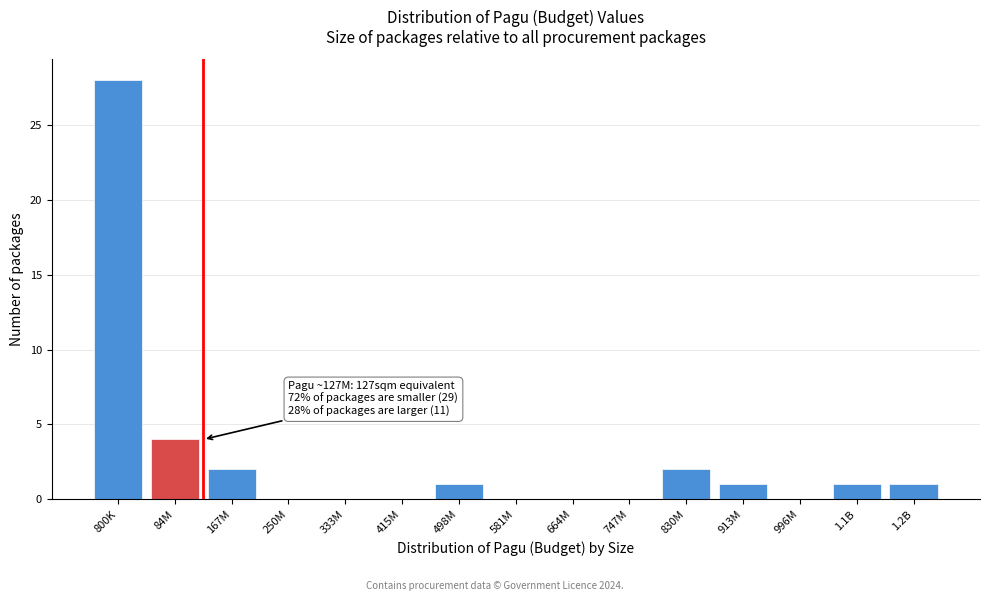

Reading left to right, what are all the values shown in this chart?

800K=28	84M=4	167M=2	250M=0	333M=0	415M=0	498M=1	581M=0	664M=0	747M=0	830M=2	913M=1	996M=0	1.1B=1	1.2B=1